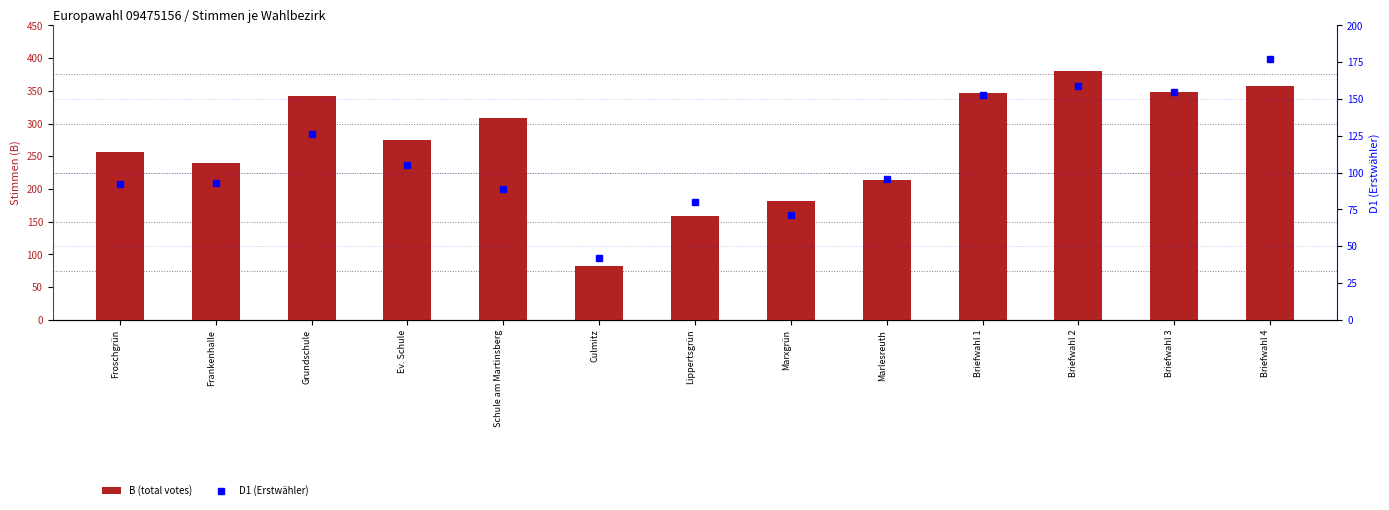

How many data points in B (total votes) are above 275?

6